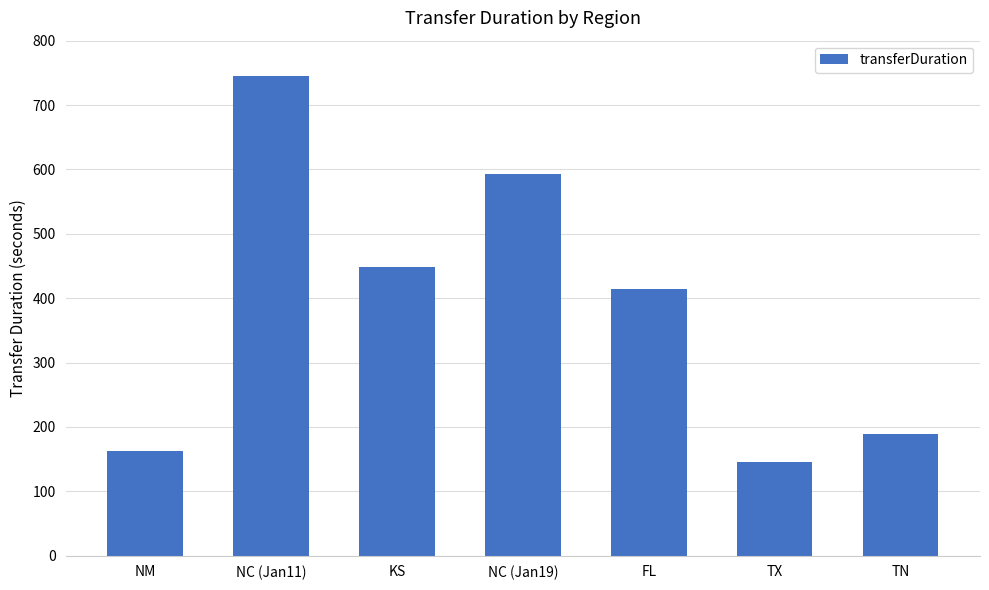

Rank the categories by value from highest to lowest.

NC (Jan11), NC (Jan19), KS, FL, TN, NM, TX